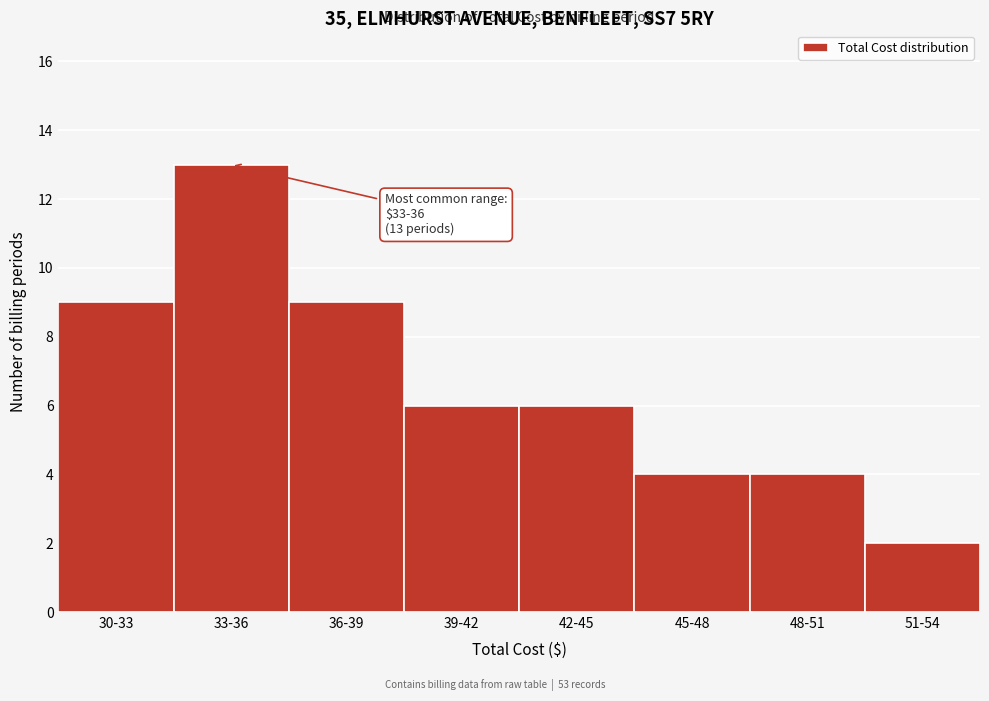

Reading left to right, what are all the values shown in this chart?

9	13	9	6	6	4	4	2